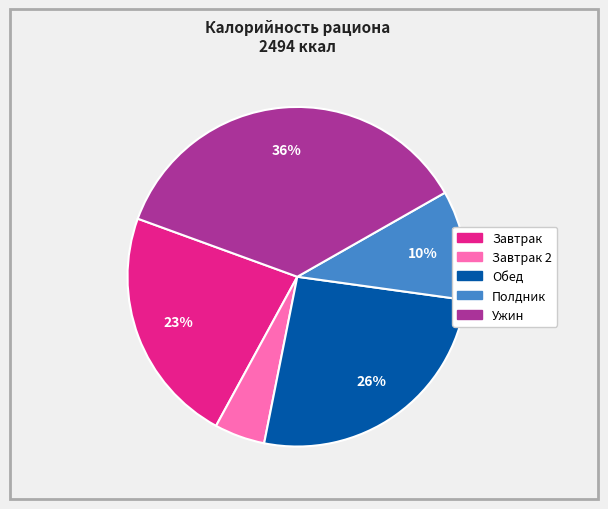

To the nearest percent, what is the difference between the largest and smallest slice percentages?

31%